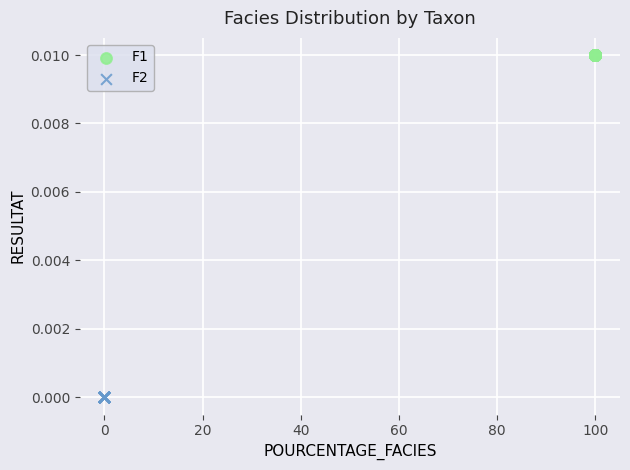

Which series contains the highest Y value?

F1